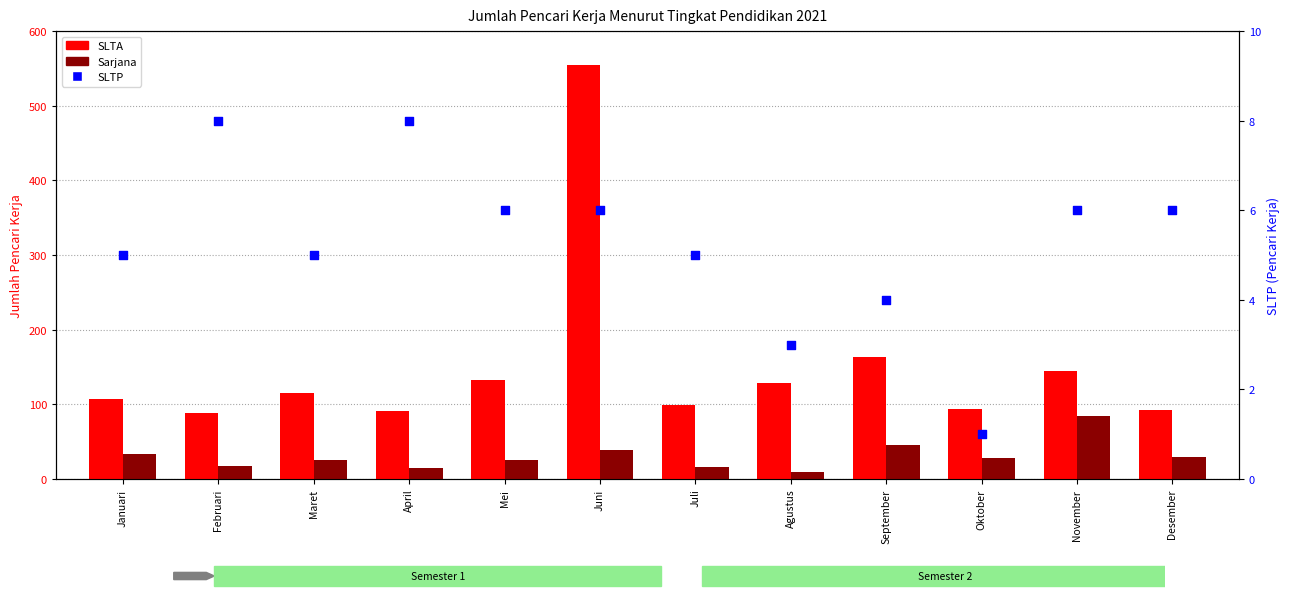

At which category is the sum across all series the highest?

Juni